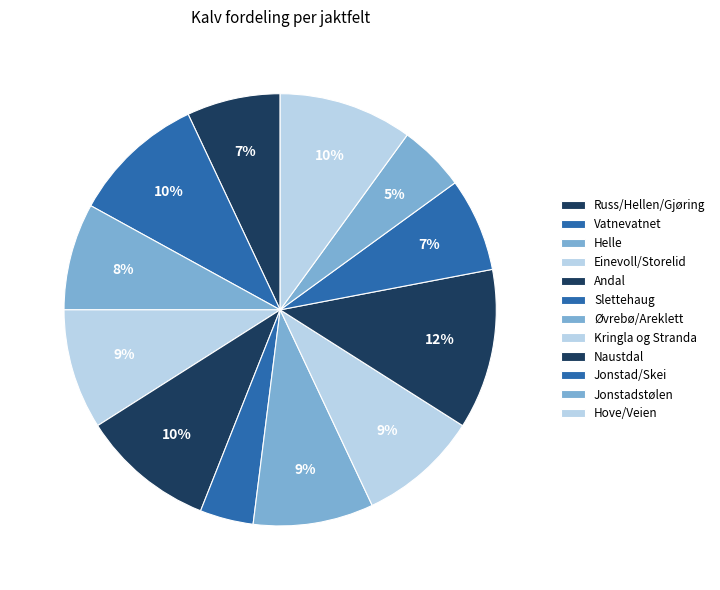

Which category has the smallest portion of the pie?

Slettehaug